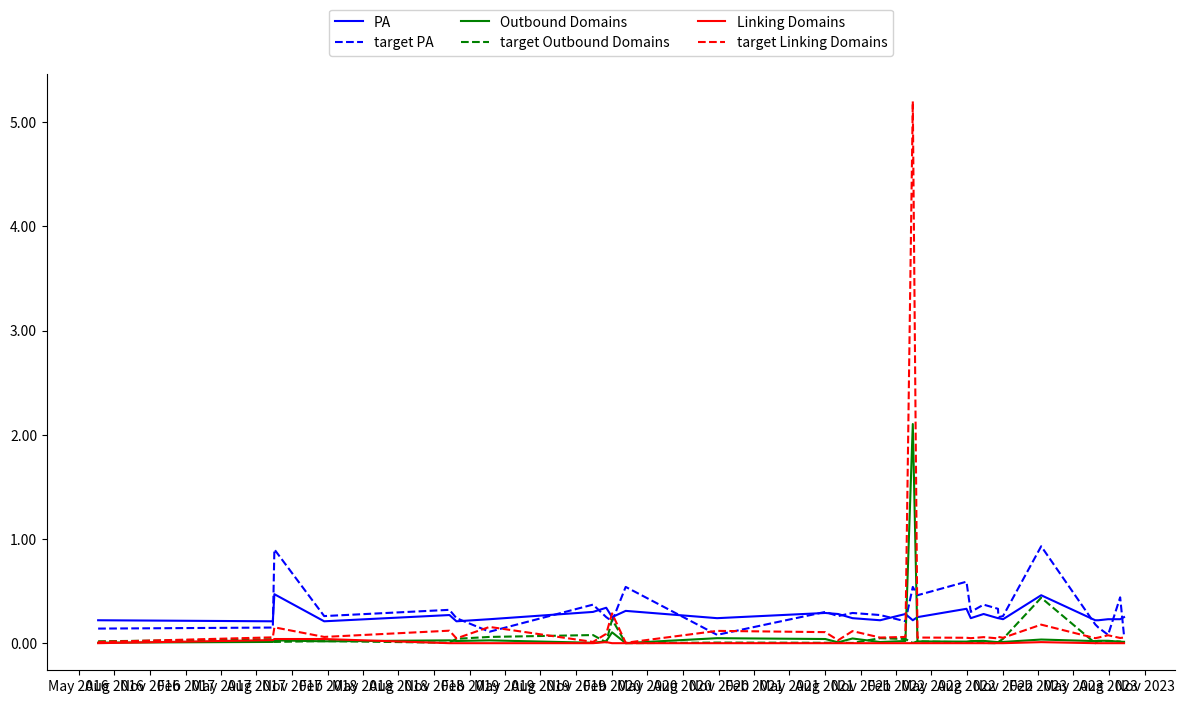

Which series has the largest range (max minus min)?

target Linking Domains